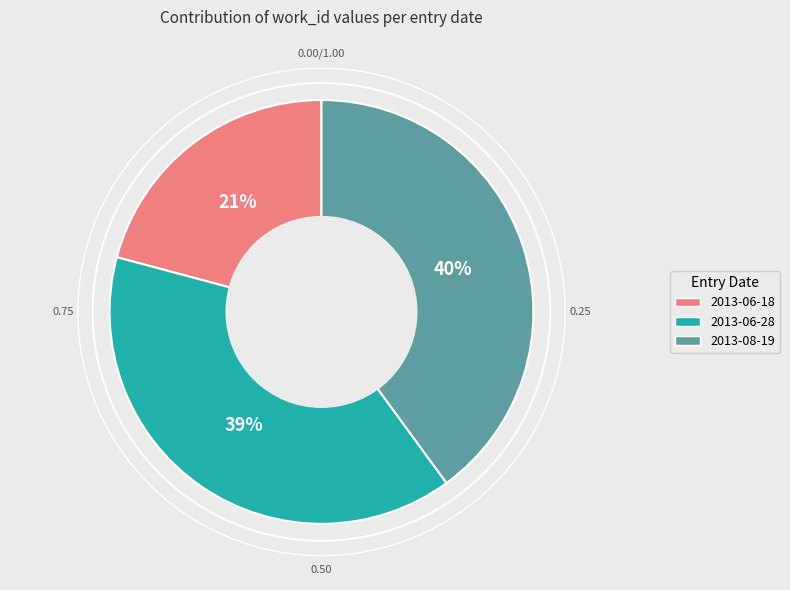

Is the sum of 2013-06-18 and 2013-06-28 greater than half?

Yes